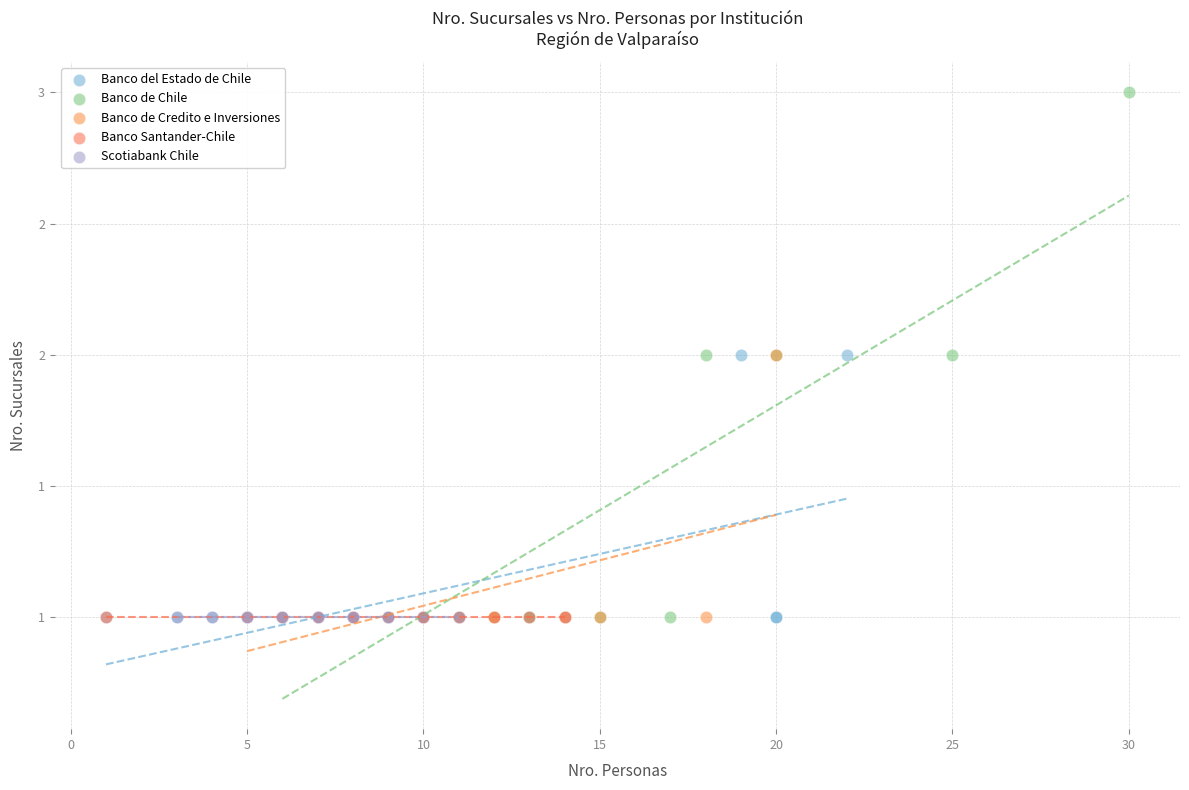

What are all the series names shown in the legend?

Banco del Estado de Chile, Banco de Chile, Banco de Credito e Inversiones, Banco Santander-Chile, Scotiabank Chile